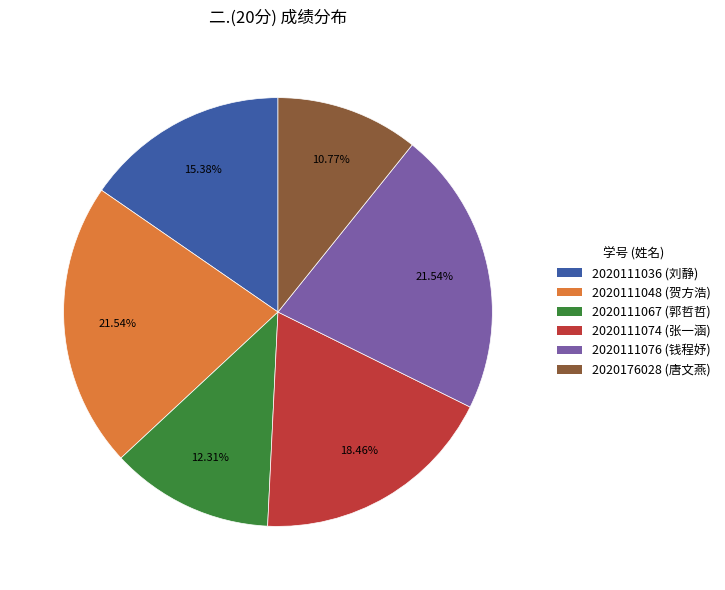

How many segments does this pie chart have?

6